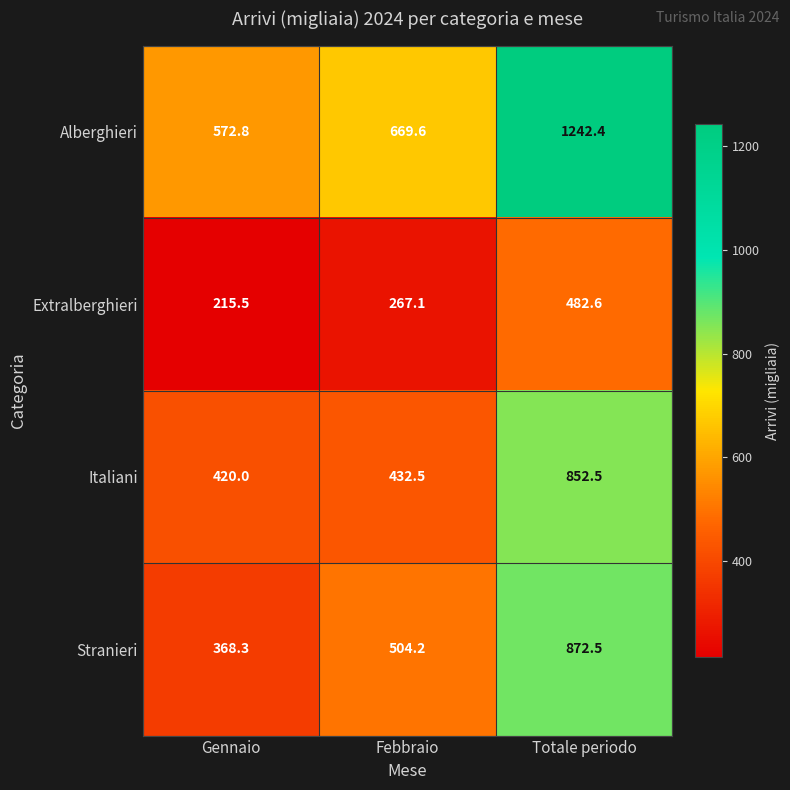

Reading right to left, transcribe all the data shown in this chart.

Alberghieri: 1242.4	669.6	572.8
Extralberghieri: 482.6	267.1	215.5
Italiani: 852.5	432.5	420.0
Stranieri: 872.5	504.2	368.3